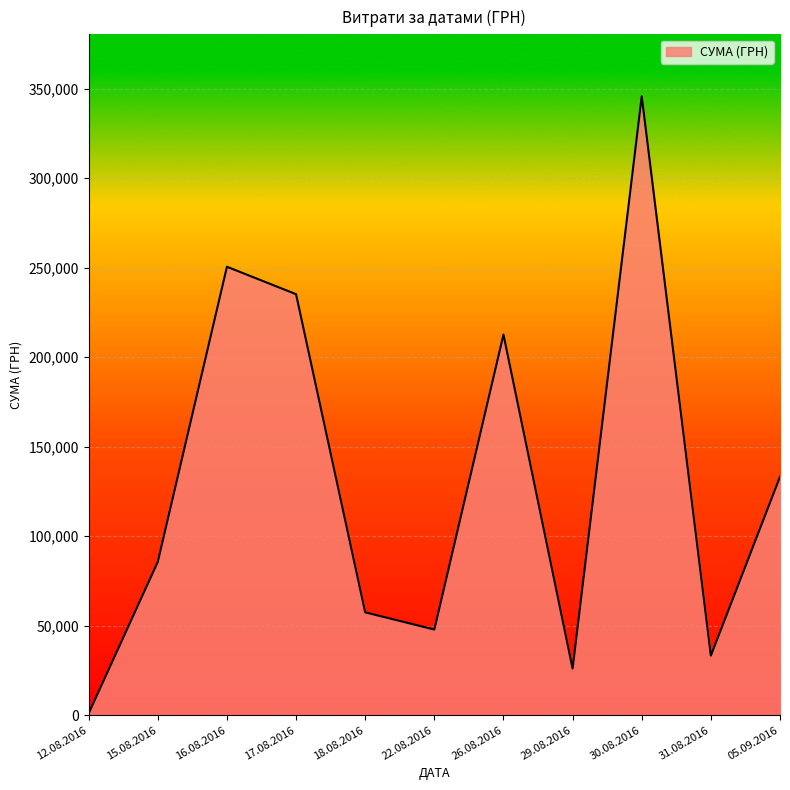

Which label corresponds to the largest value in the chart?

30.08.2016